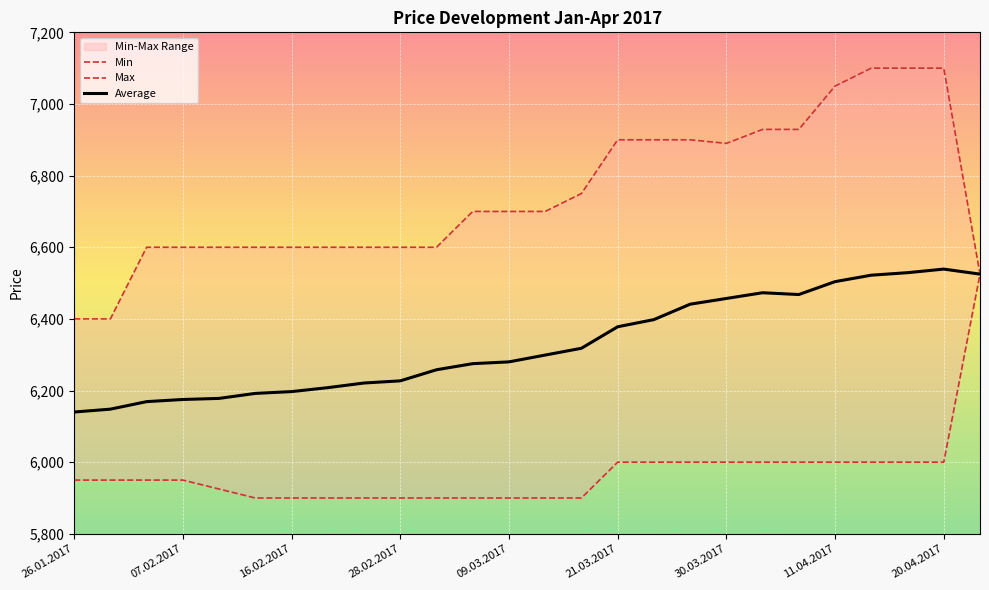

At which label does Max first exceed 6700?

14